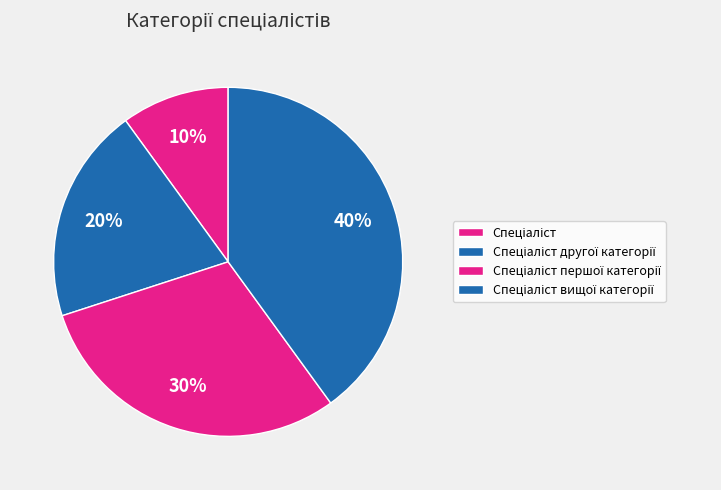

Which slice is the largest?

Спеціаліст вищої категорії